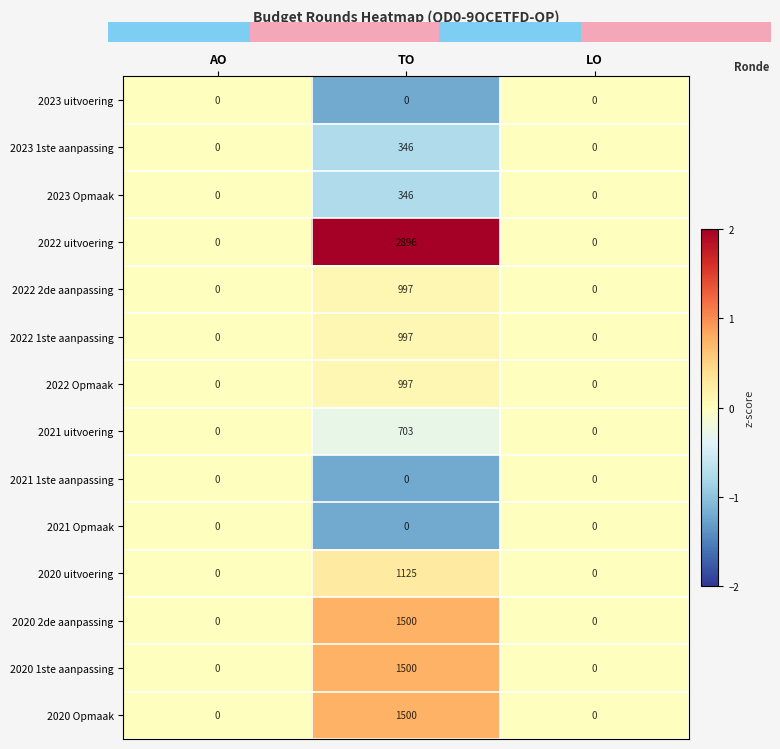

What is the difference between the 2022 1ste aanpassing values at AO and TO?

997